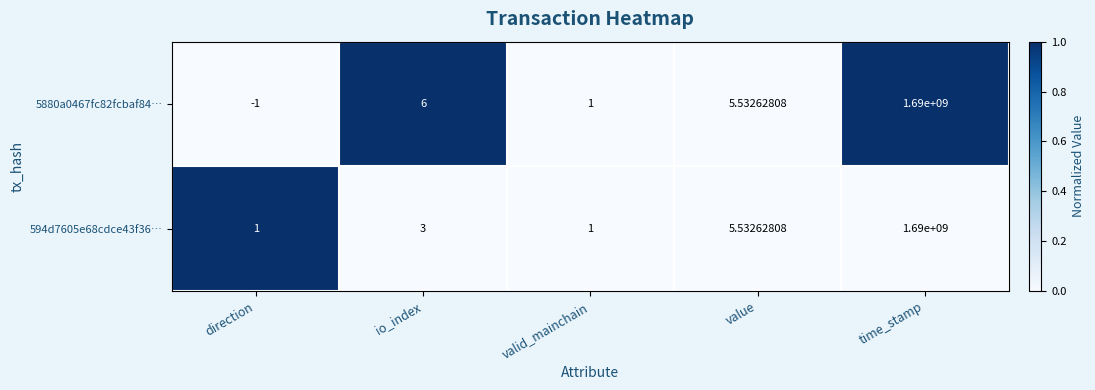

Which label corresponds to the largest value in the chart?

time_stamp